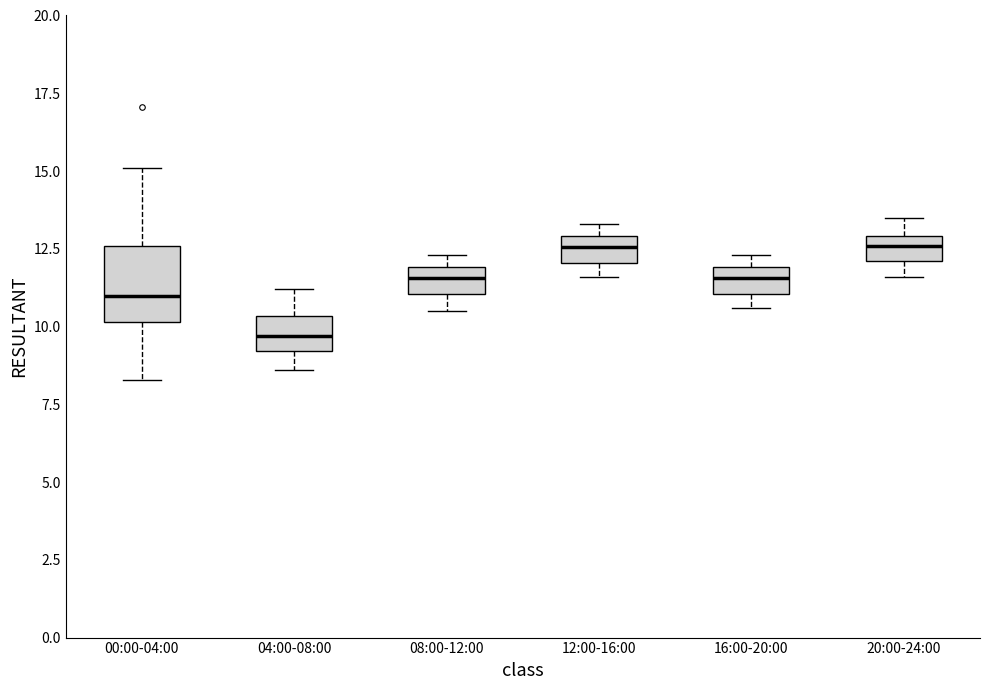

Where is the lower edge of the box for 12:00-16:00 on the y-axis? The values are not printed on the chart, so give them approximately, as read against the axis.

12.0